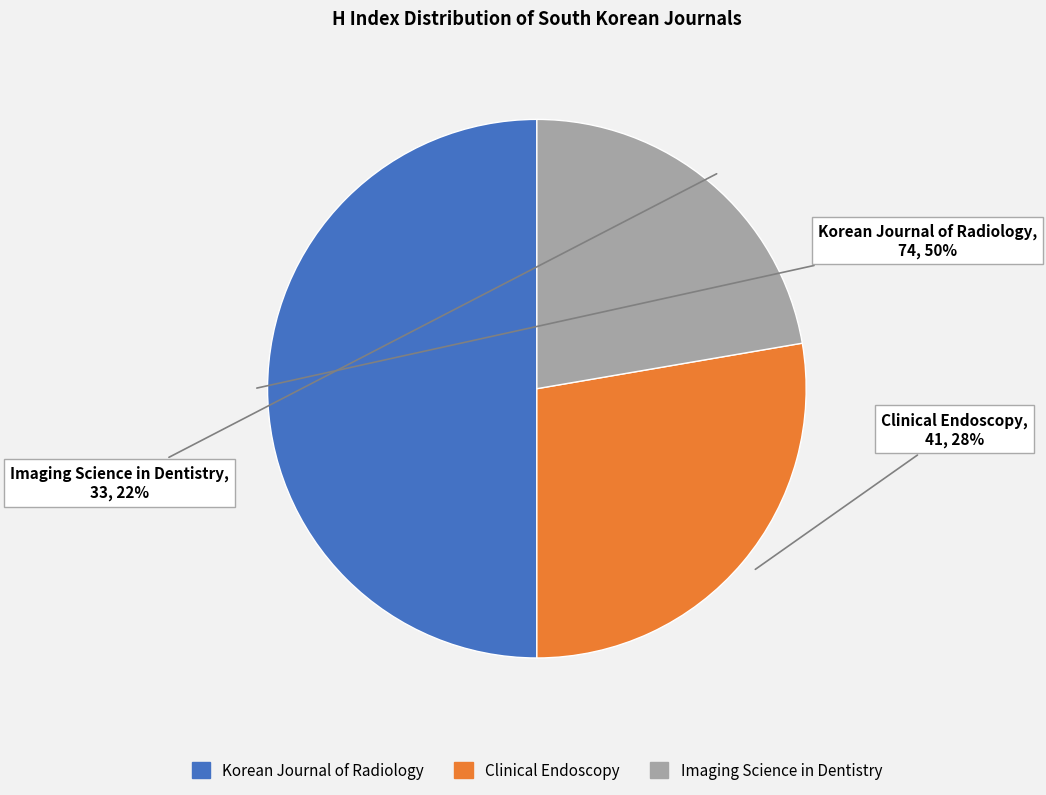

Rank the categories by value from lowest to highest.

Imaging Science in Dentistry, Clinical Endoscopy, Korean Journal of Radiology